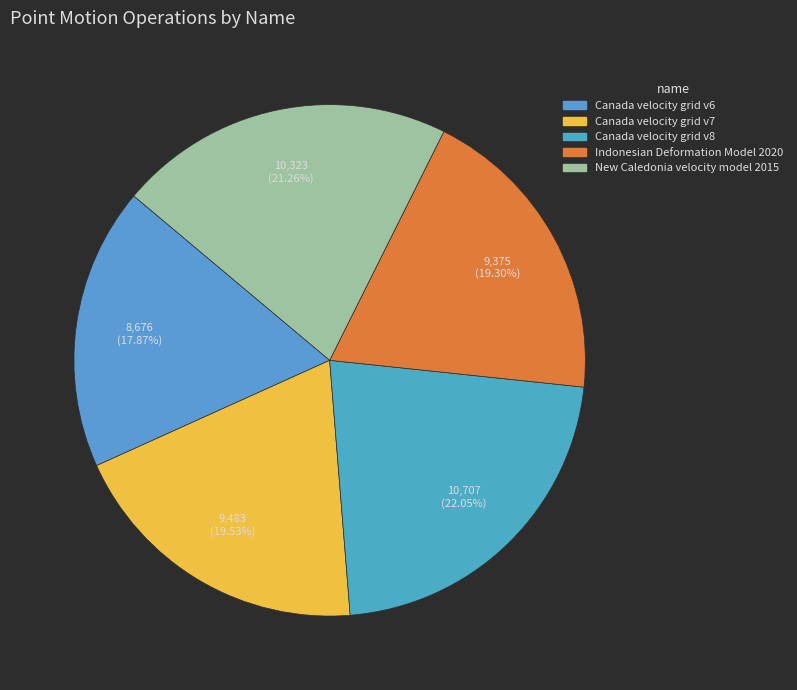

How many segments does this pie chart have?

5